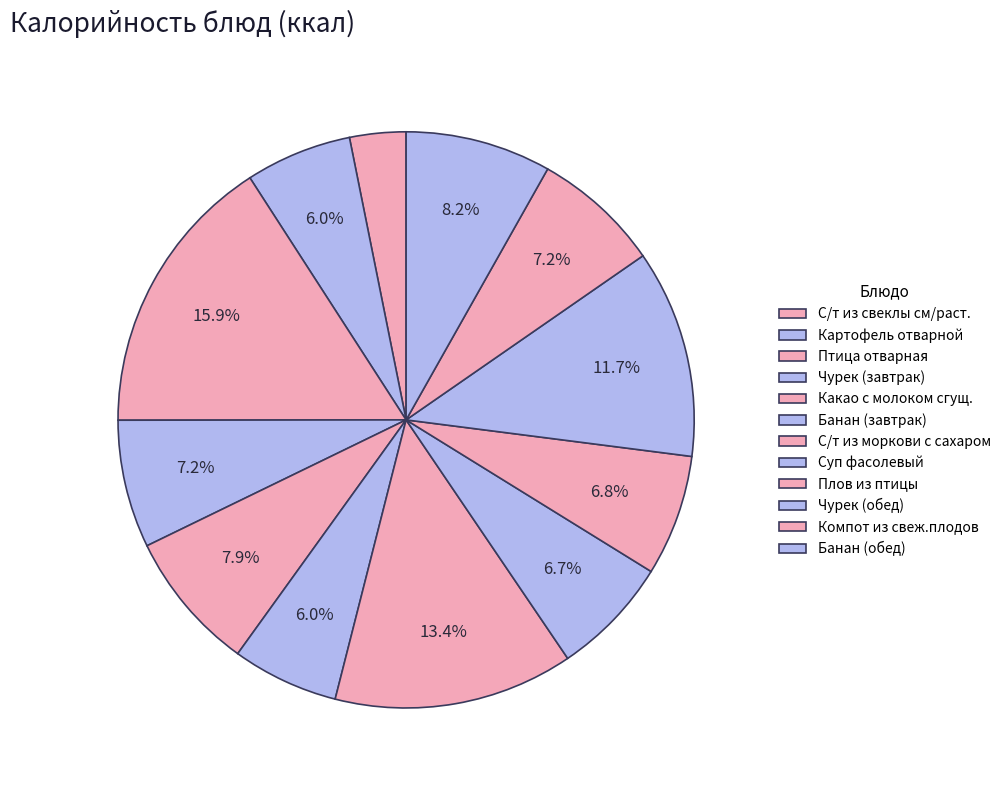

How many segments does this pie chart have?

12